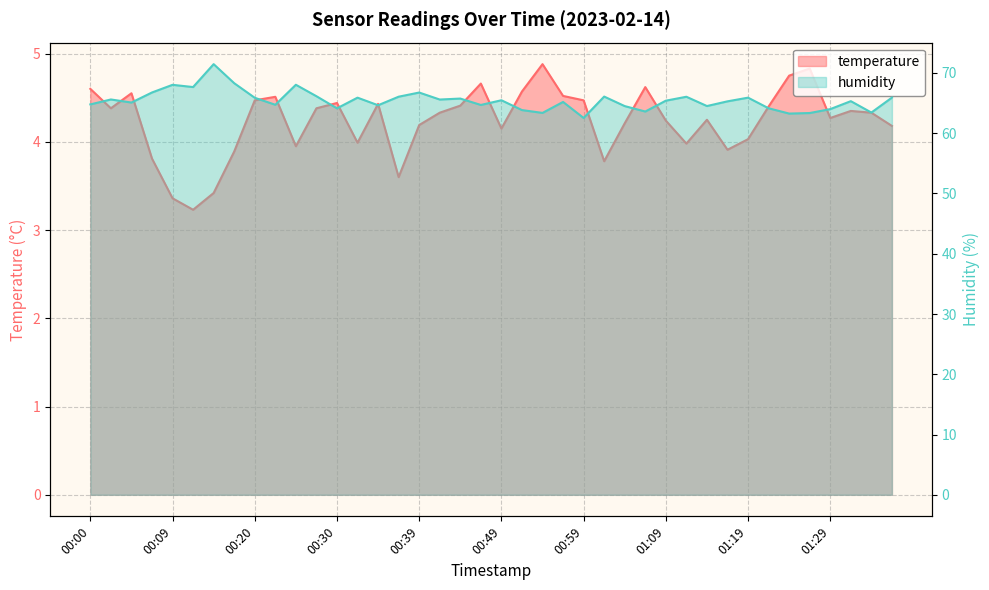

How many values in the humidity series exceed 65?

24